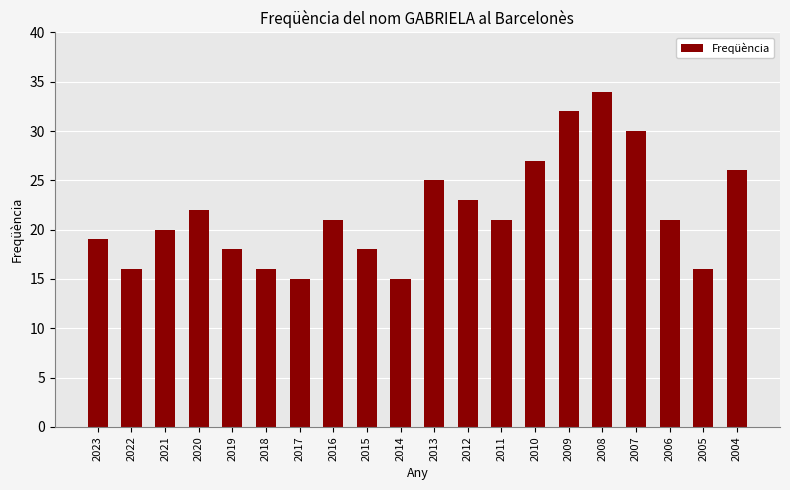

What is the ratio of the value at 2009 to the value at 2015?

1.8